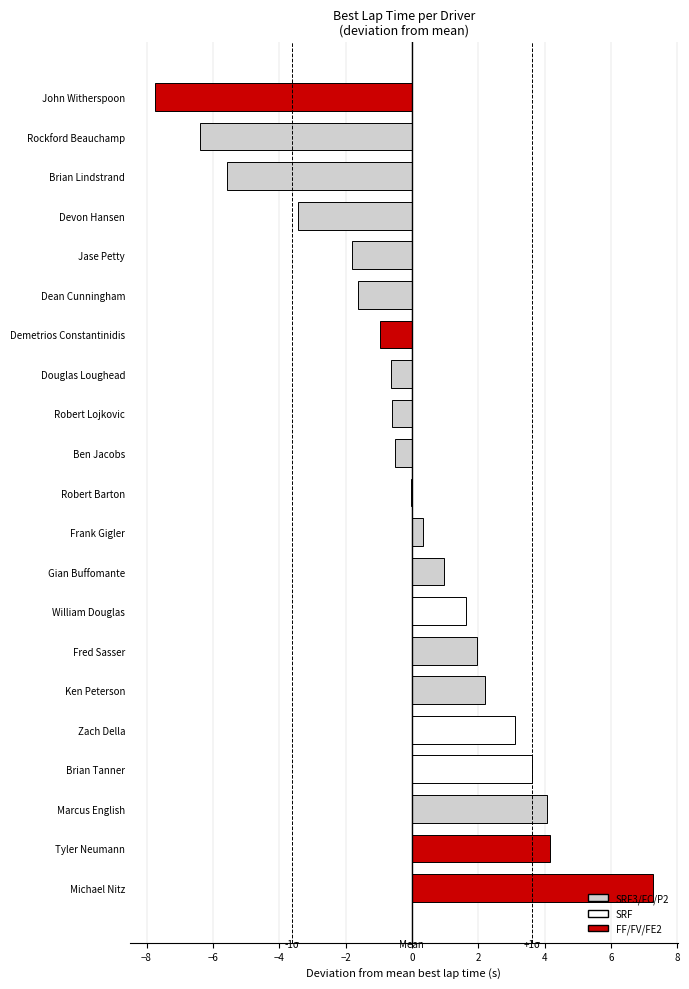

True or false: the data shows -1.0 at Demetrios Constantinidis.

True